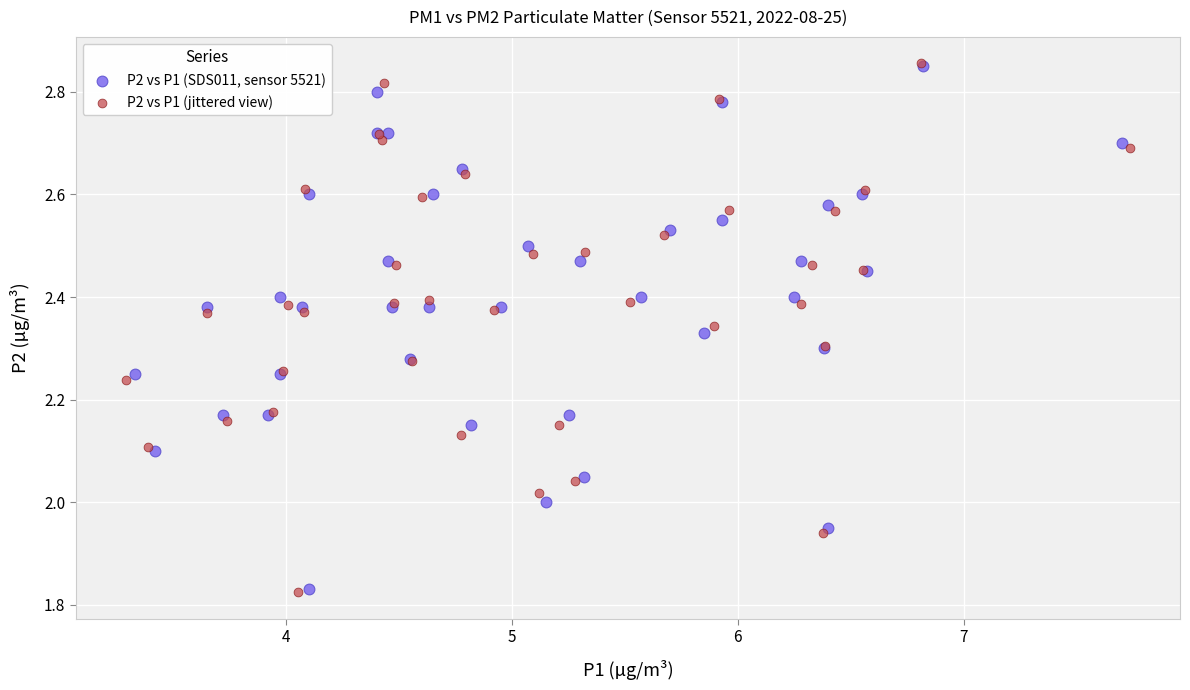

Which series has the widest spread of Y values?

P2 vs P1 (jittered view)